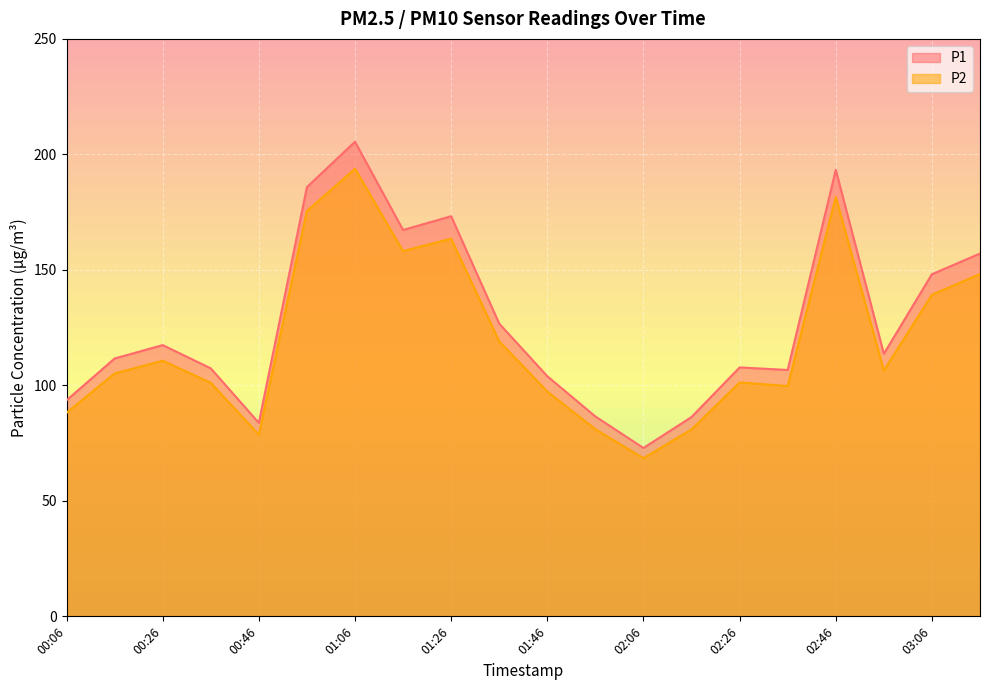

Is it true that P2 equals 158.1 at 01:16?

True